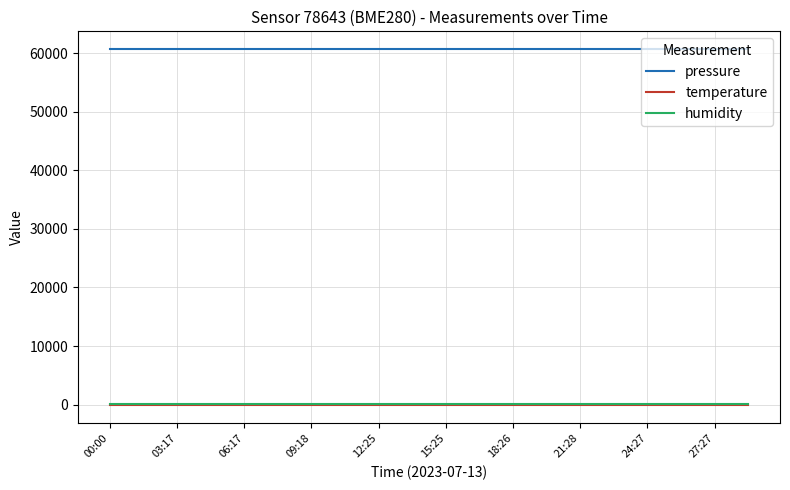

What is the sum of all pressure values?

1213811.2